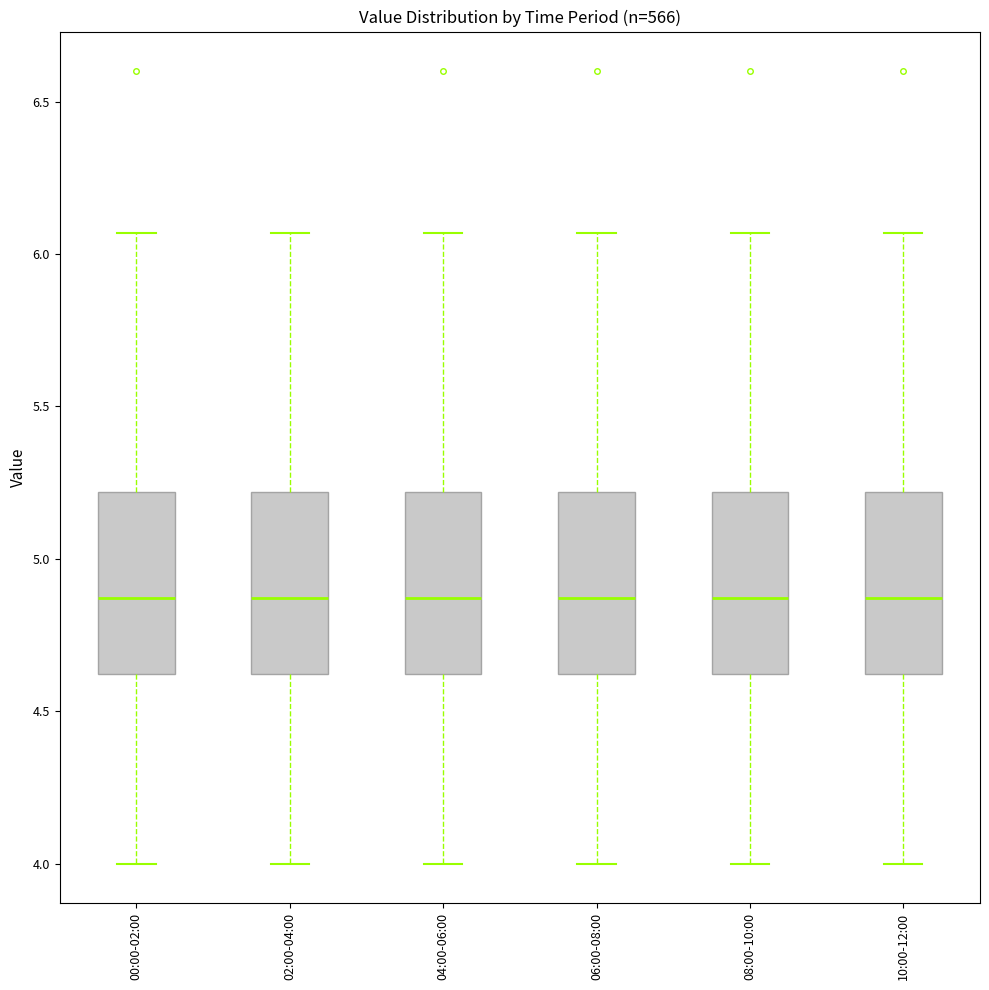

Where does the upper whisker of the box for 10:00-12:00 end on the y-axis? The values are not printed on the chart, so give them approximately, as read against the axis.

6.05